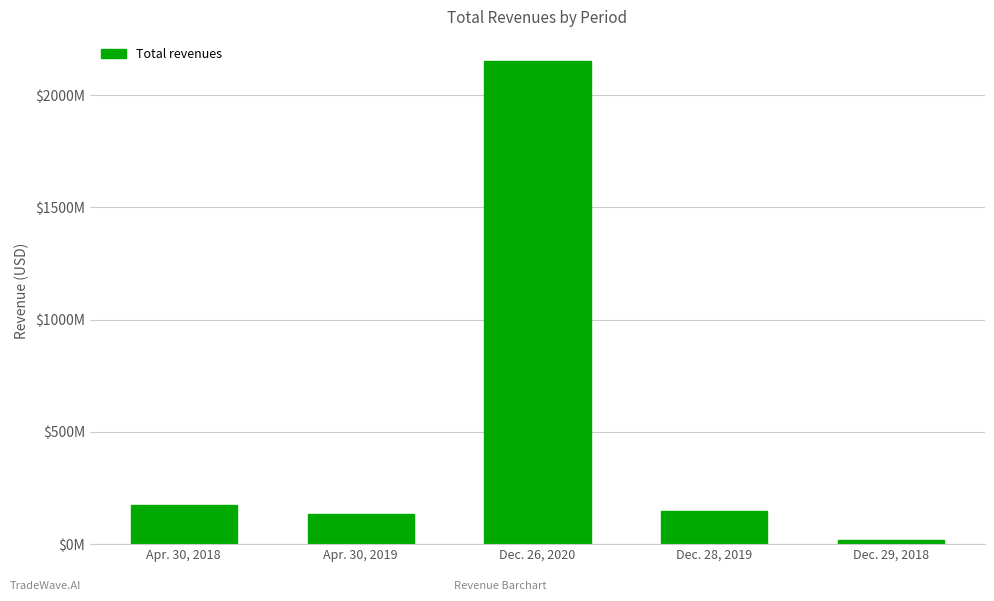

Are the bars horizontal?

No